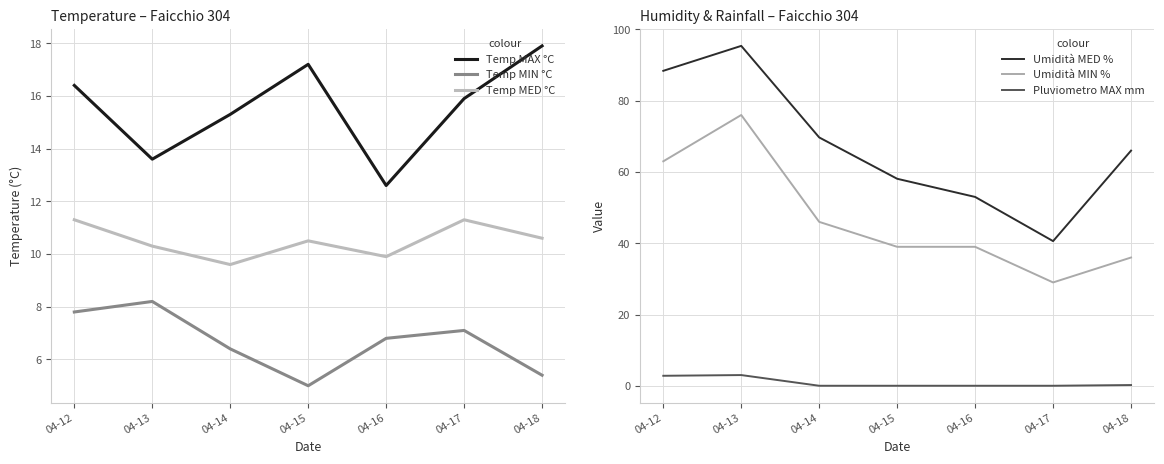

The Umidità MIN % series shows 97.8 at 04-12. True or false?

False